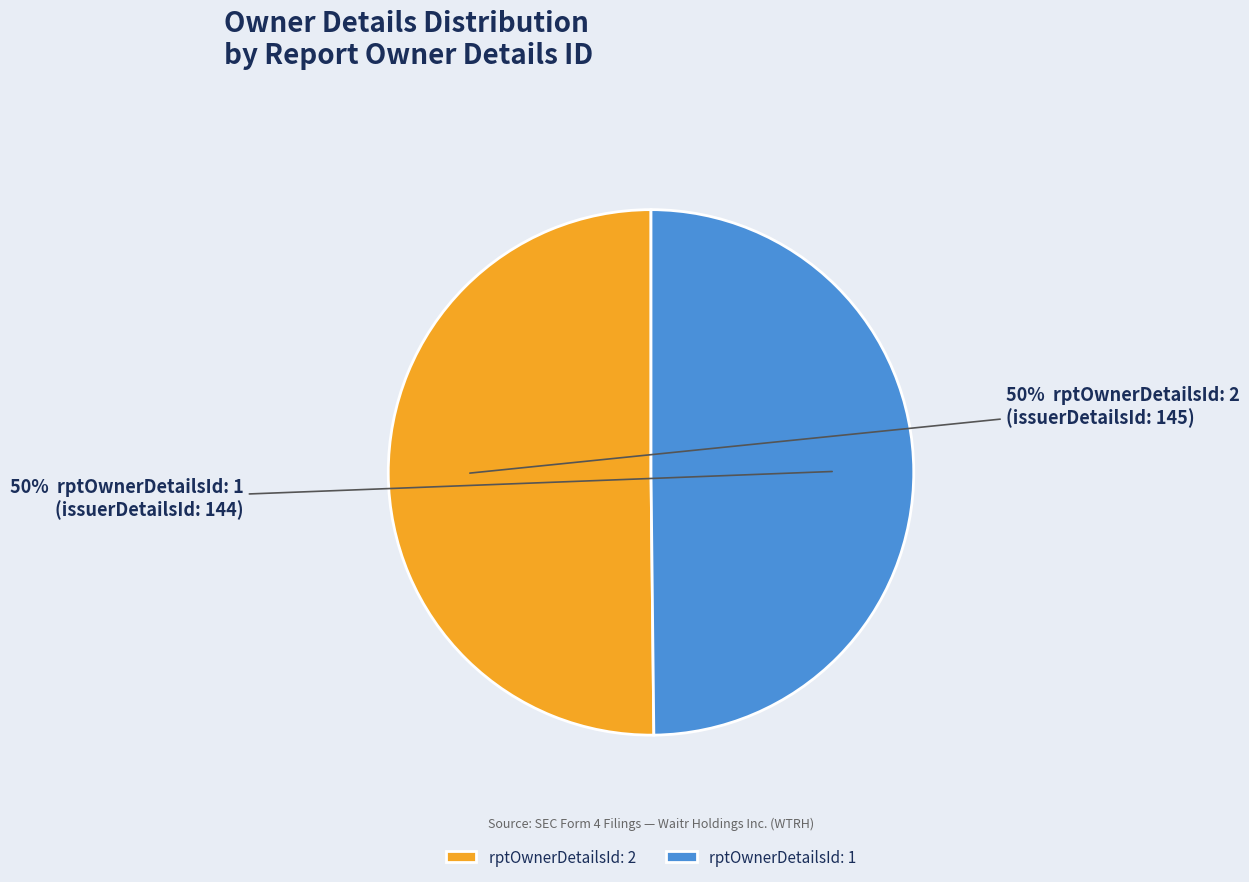

Count the number of slices in the pie.

2